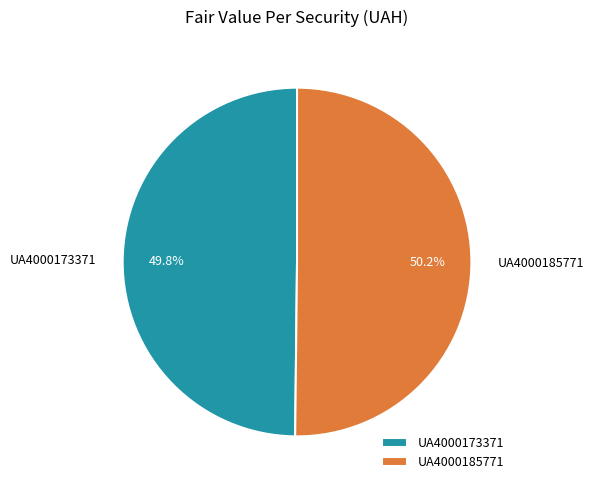

What percentage is the UA4000185771 slice, to the nearest percent?

50%